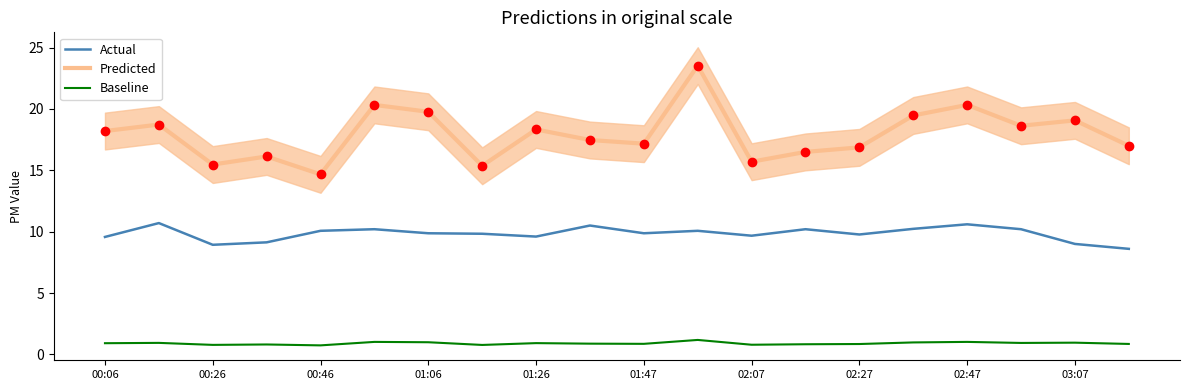

Which series has the largest total across all categories?

Predicted